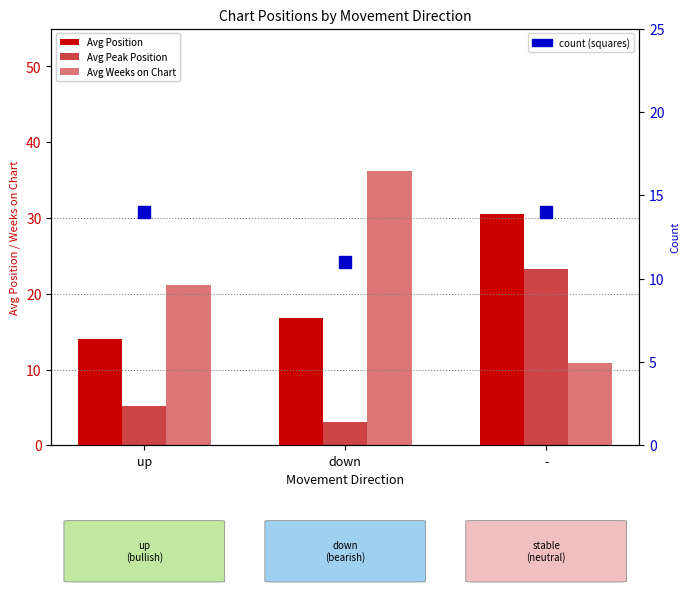

What is the label of the 3rd bar from the left?

-